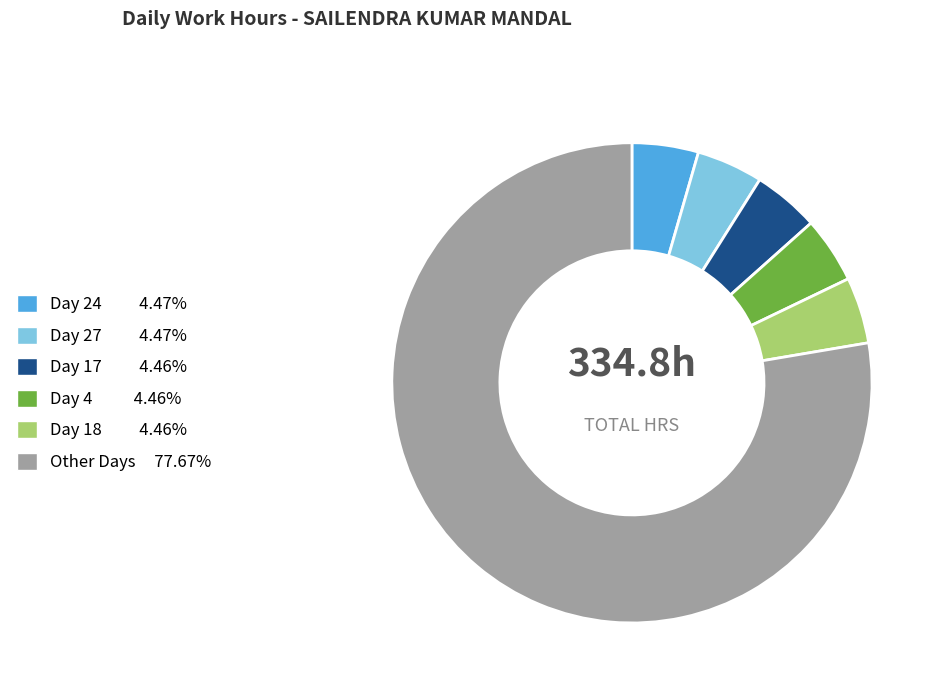

Combined, do Day 18 4.46% and Day 24 4.47% account for over 50%?

No